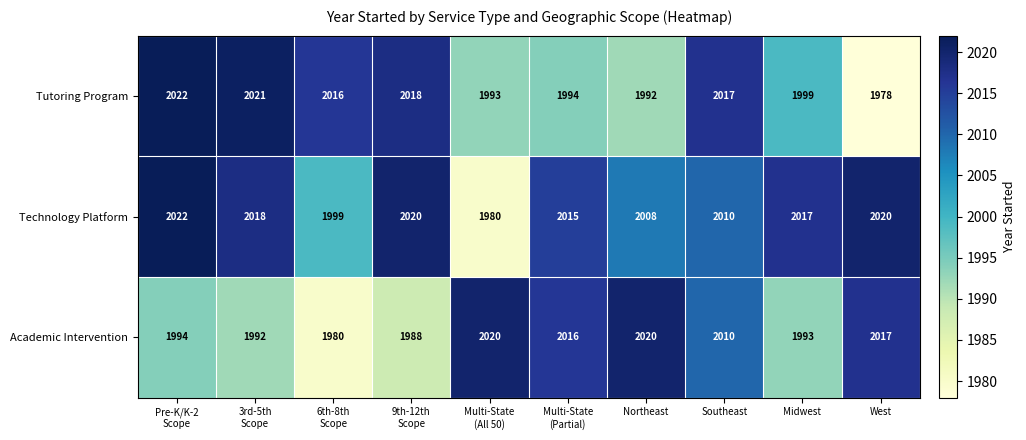

At Northeast, list the series in order from smallest to largest.

Tutoring Program, Technology Platform, Academic Intervention